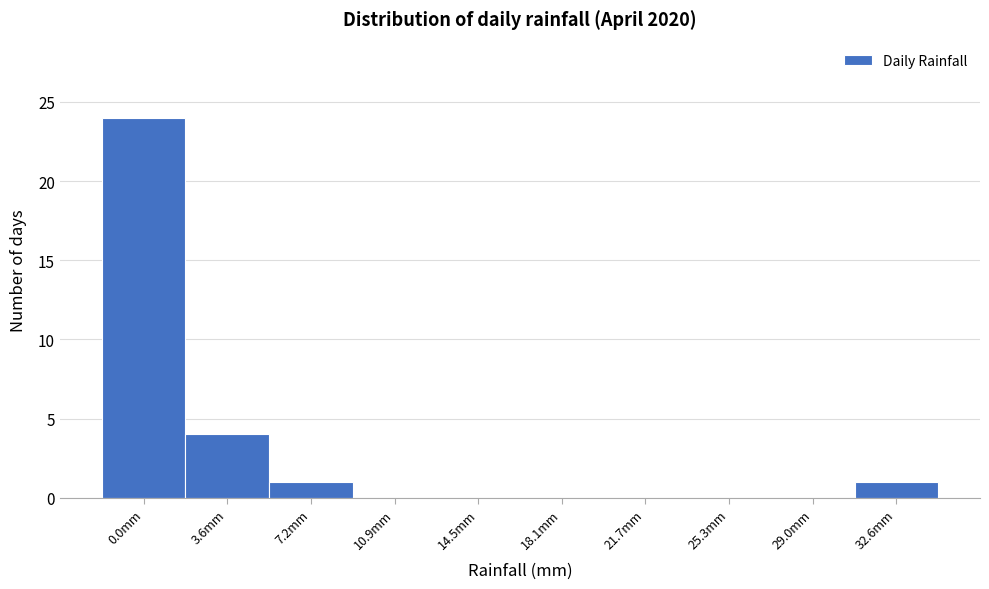

Reading left to right, list all the values displayed in this chart.

0.0mm=24	3.6mm=4	7.2mm=1	10.9mm=0	14.5mm=0	18.1mm=0	21.7mm=0	25.3mm=0	29.0mm=0	32.6mm=1